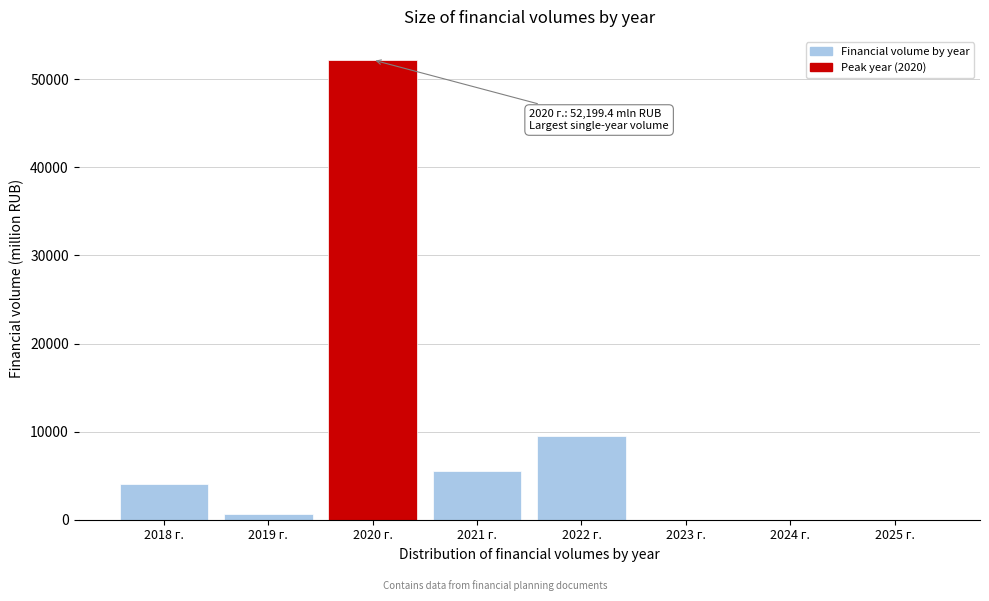

Reading left to right, what are all the values shown in this chart?

2018 г.=4064.2	2019 г.=683.9	2020 г.=52199.4	2021 г.=5479.1	2022 г.=9488.9	2023 г.=0.0	2024 г.=0.0	2025 г.=0.0